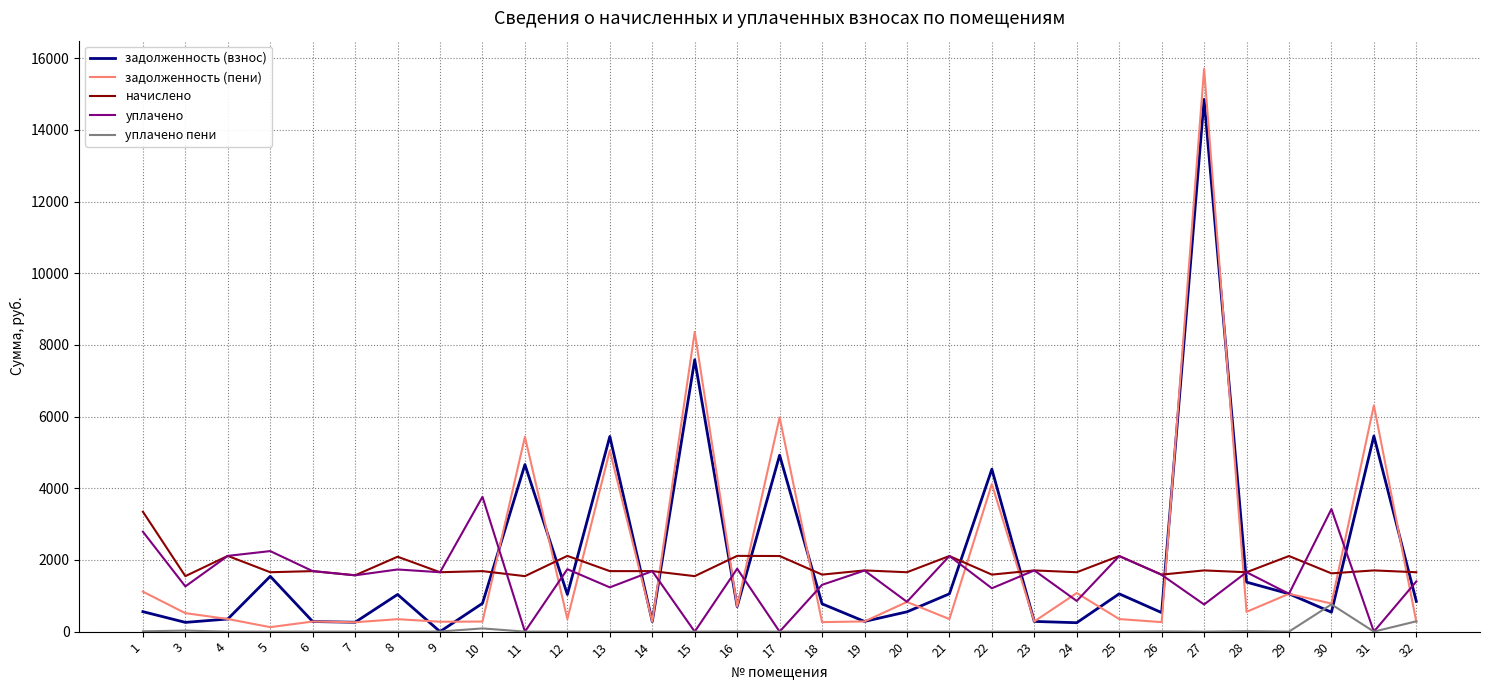

What is the total value across all series at 20?

3870.7